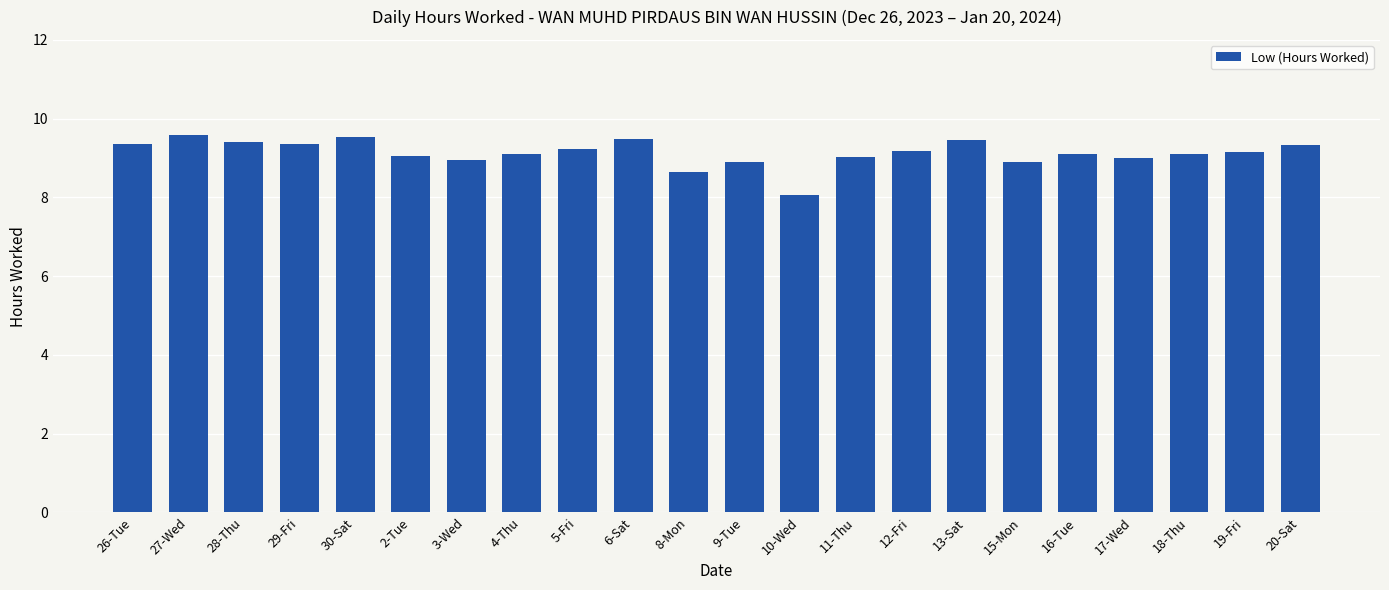

What is the maximum value shown in the chart?

9.6